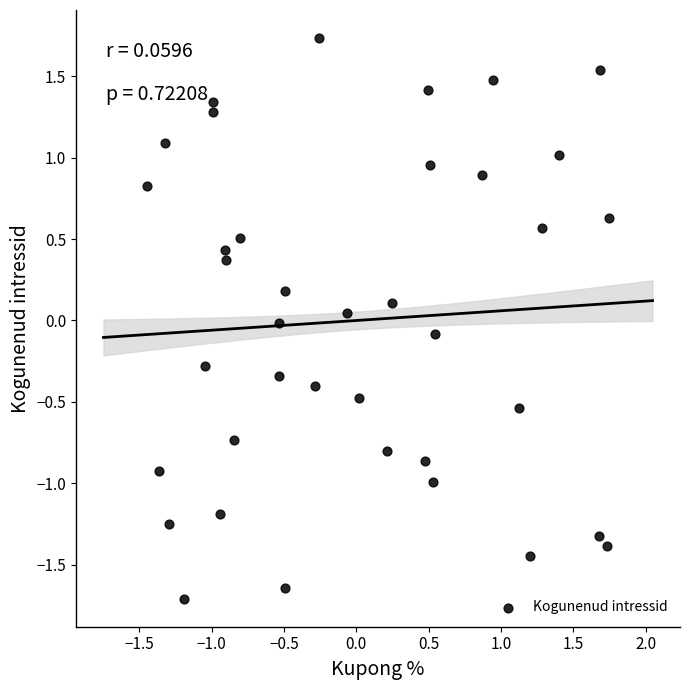

What is the range of X values (max minus min)?

3.2